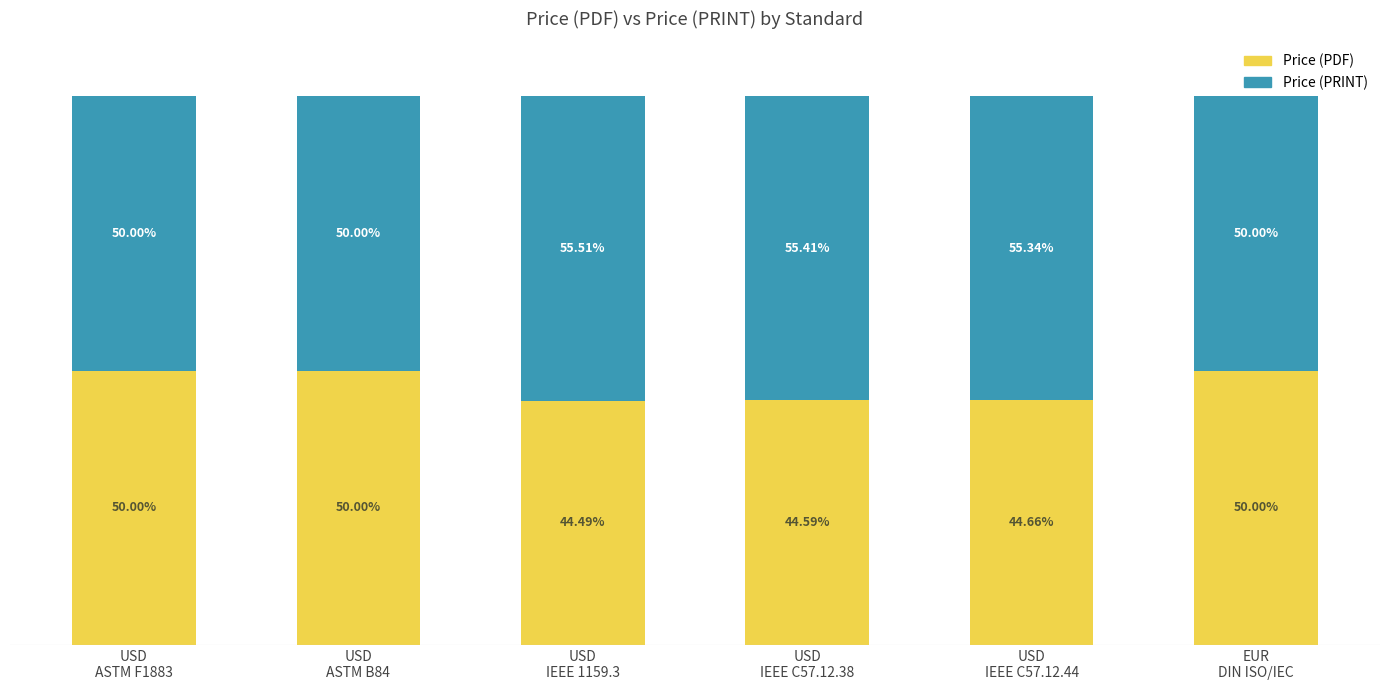

Are the bars grouped side by side (vs. stacked)?

No